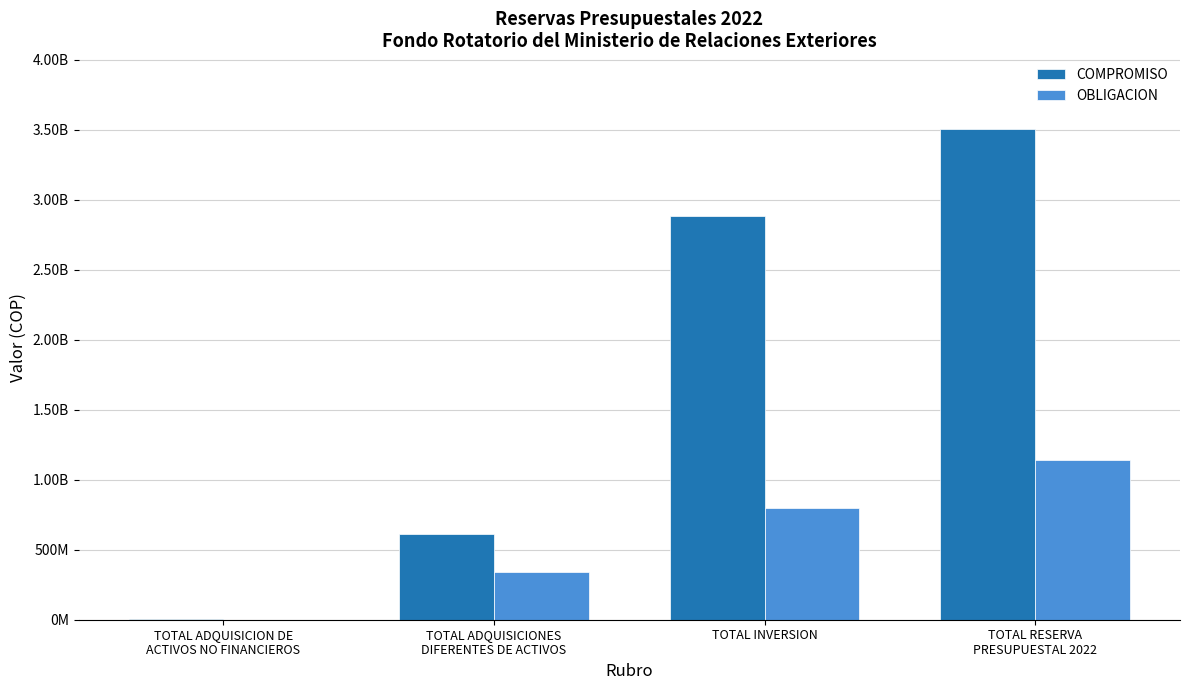

Is the value of COMPROMISO at TOTAL RESERVA
PRESUPUESTAL 2022 greater than the value of OBLIGACION at TOTAL ADQUISICIONES
DIFERENTES DE ACTIVOS?

Yes